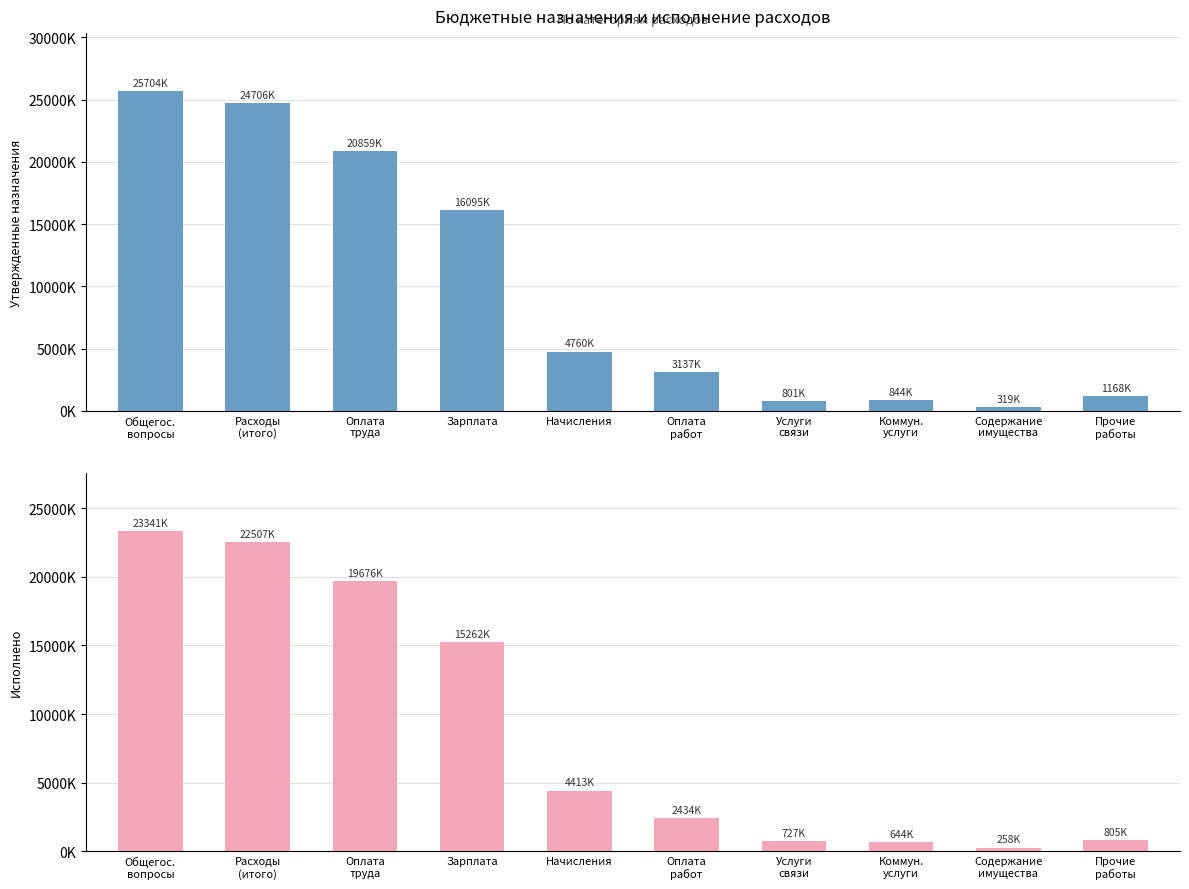

Reading left to right, list all the values displayed in this chart.

Утвержденные назначения: Общегос.
вопросы=25704167.9	Расходы
(итого)=24706115.2	Оплата
труда=20859225.0	Зарплата=16094979.0	Начисления=4759946.0	Оплата
работ=3136591.2	Услуги
связи=800897.0	Коммун.
услуги=844099.0	Содержание
имущества=319269.0	Прочие
работы=1168219.0
Исполнено: Общегос.
вопросы=23340709.0	Расходы
(итого)=22507335.0	Оплата
труда=19676016.6	Зарплата=15261659.3	Начисления=4413257.3	Оплата
работ=2434144.0	Услуги
связи=726534.2	Коммун.
услуги=643873.6	Содержание
имущества=257856.9	Прочие
работы=804572.8